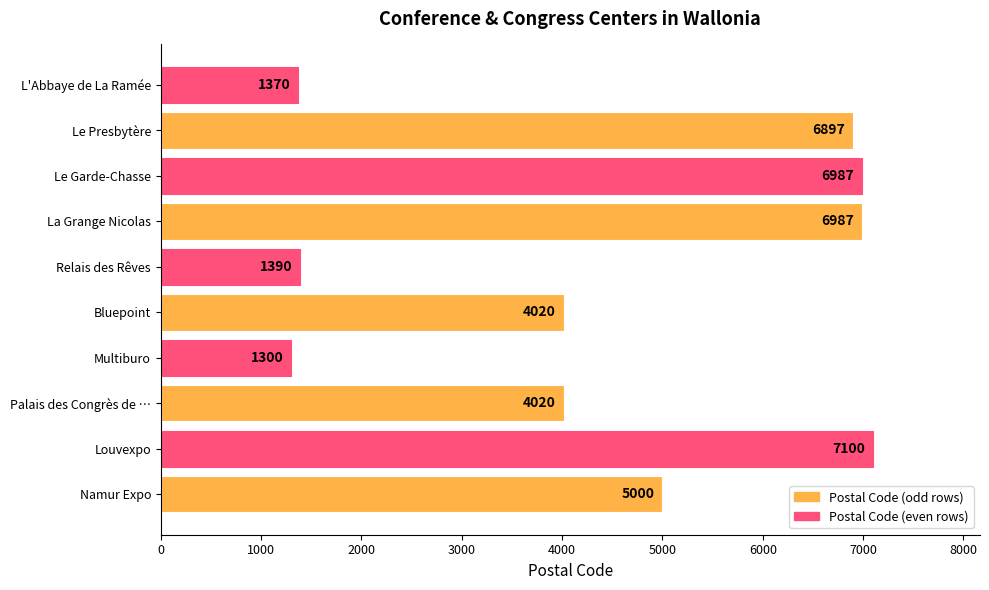

At which category does the chart reach its minimum across all series?

Multiburo